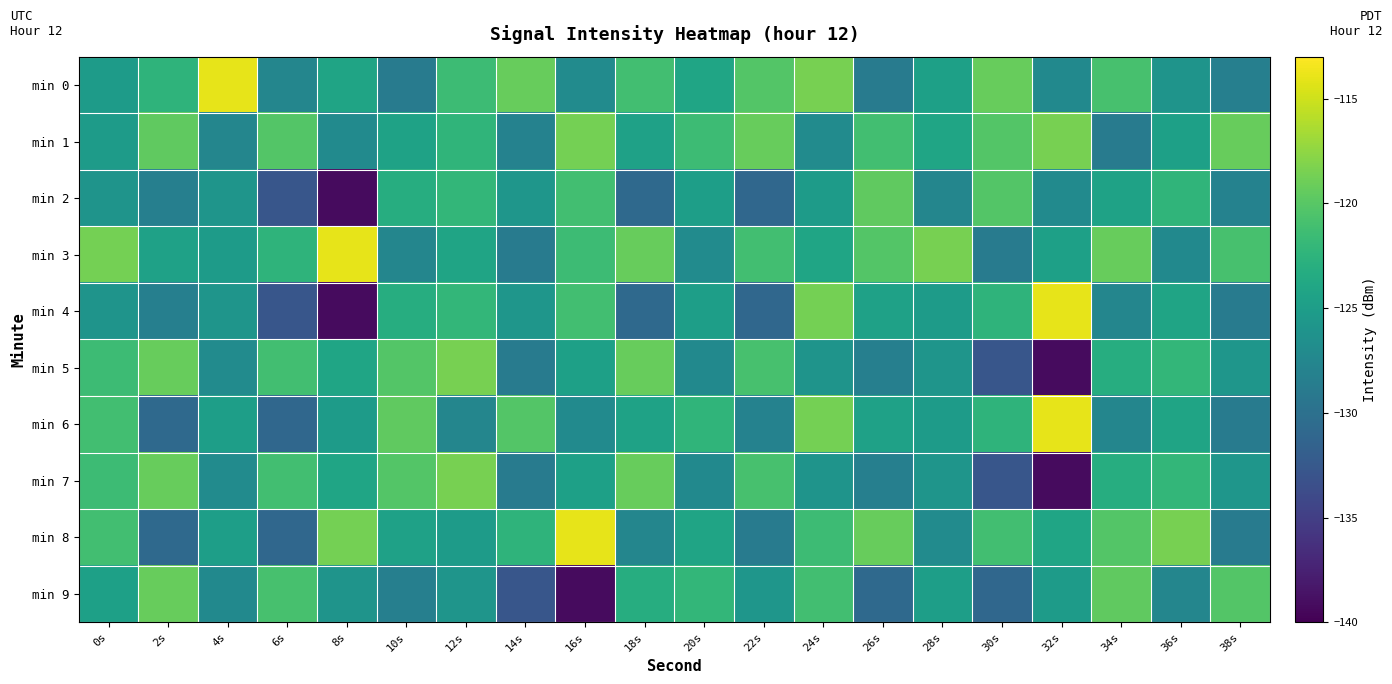

Count the number of categories in the chart.

20